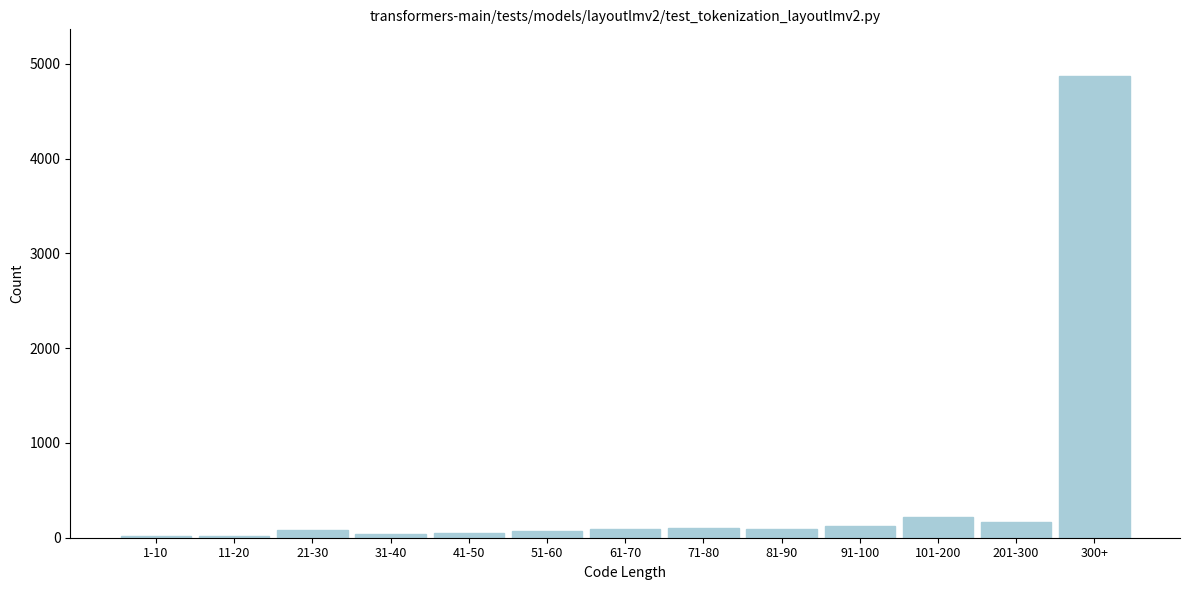

What is the average value?

459